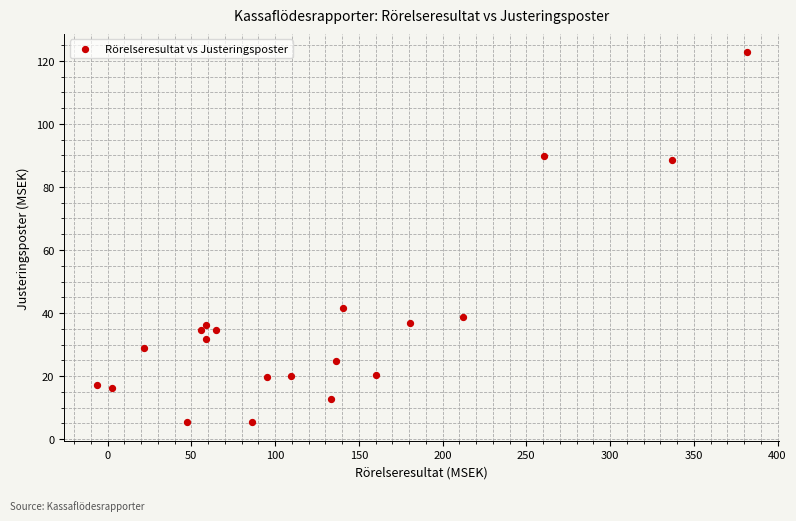

What Y value in the scatter plot is closest to 64?

41.5